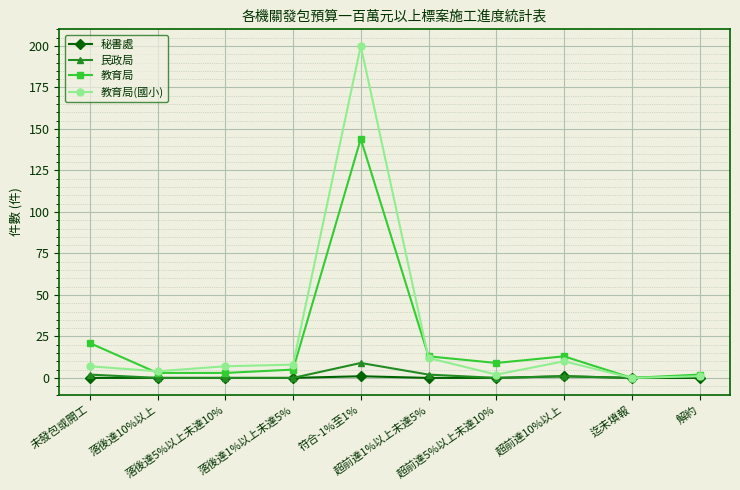

True or false: 教育局(國小) has more than 0 interior local peaks.

True